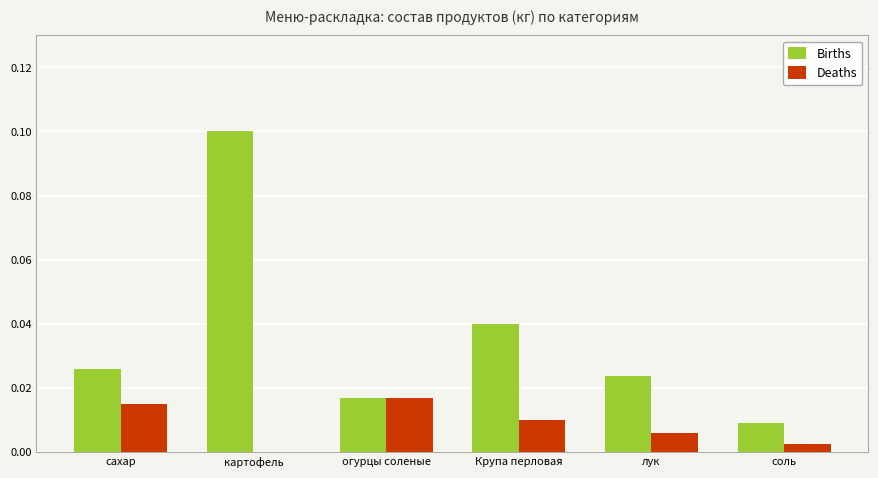

What is the maximum value for Births?

0.1